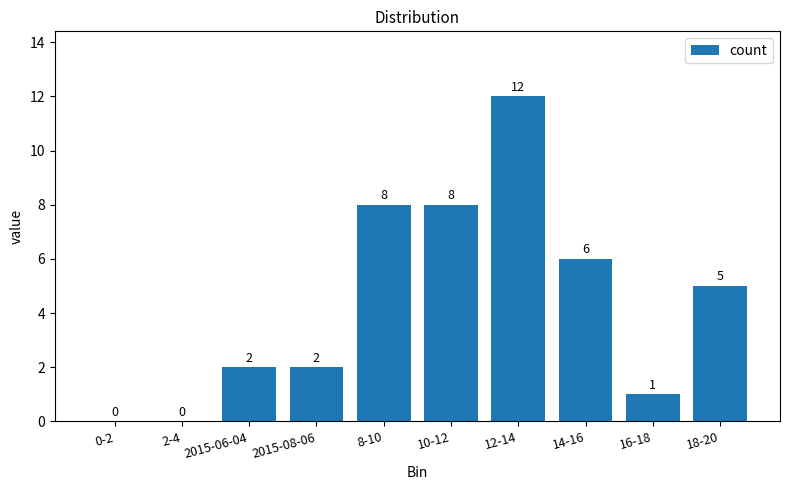

Reading left to right, what are all the values shown in this chart?

0	0	2	2	8	8	12	6	1	5